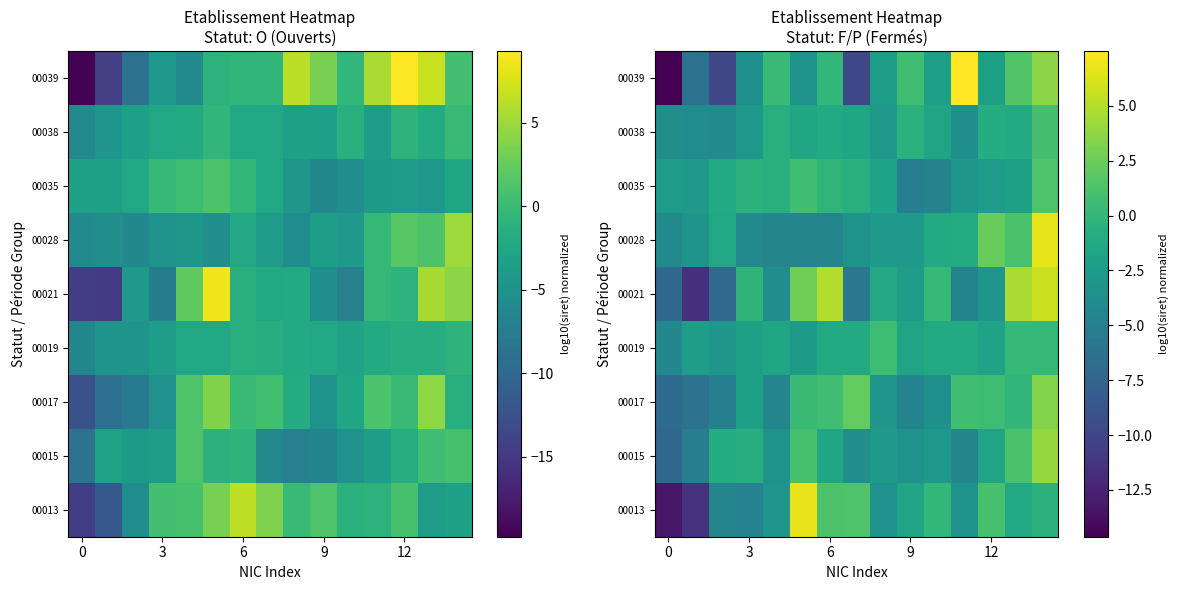

Rank the series by their maximum value, from highest to lowest.

00039, 00013, 00028, 00021, 00015, 00017, 00035, 00038, 00019